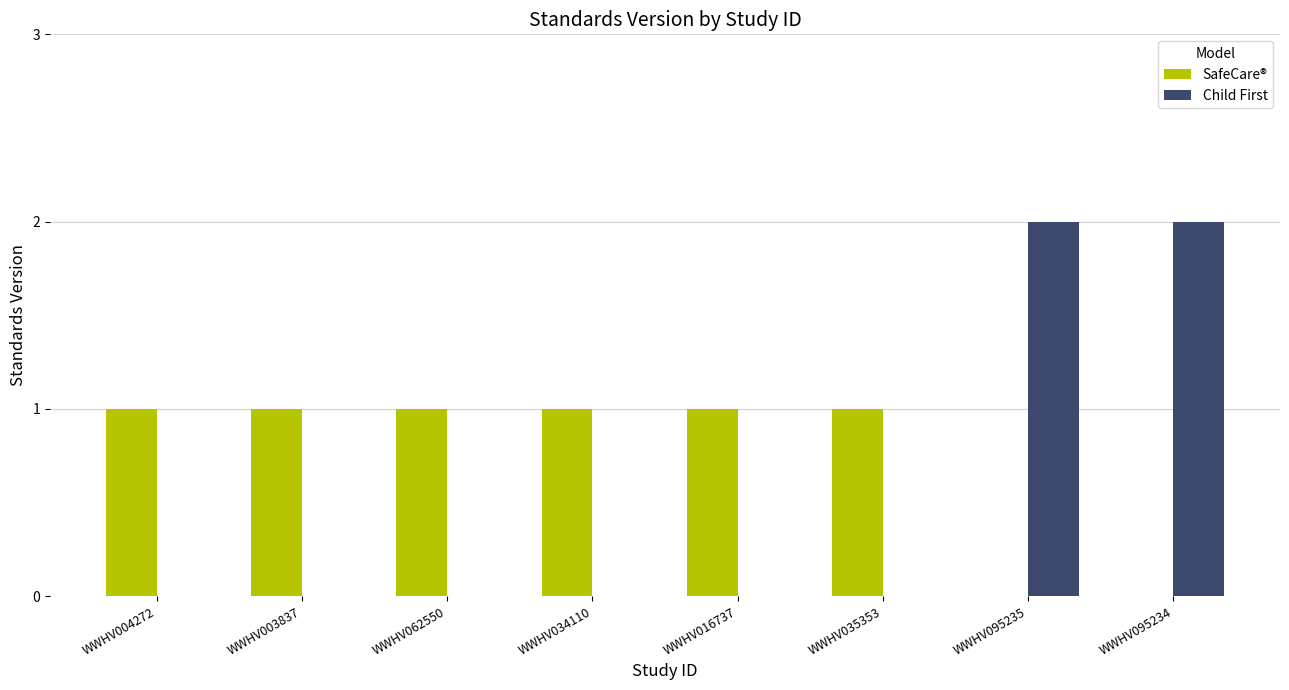

What is the highest value of the Child First series?

2